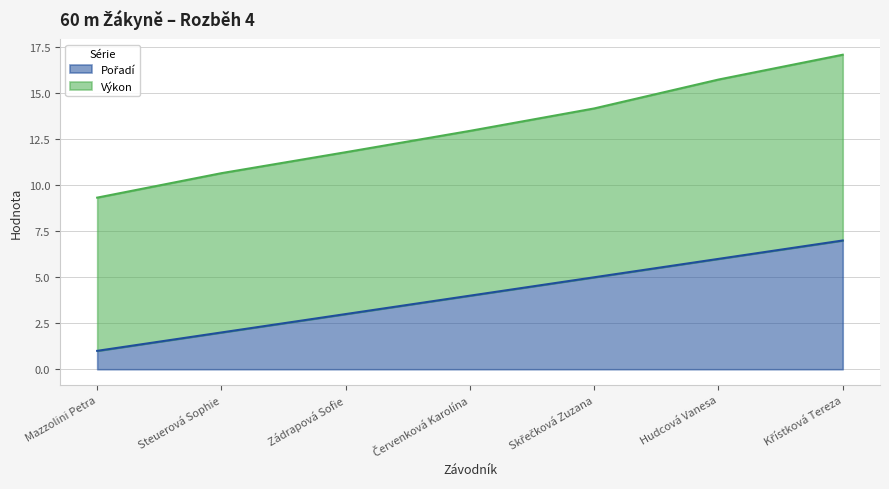

What is the label of the 4th point from the right?

Červenková Karolína